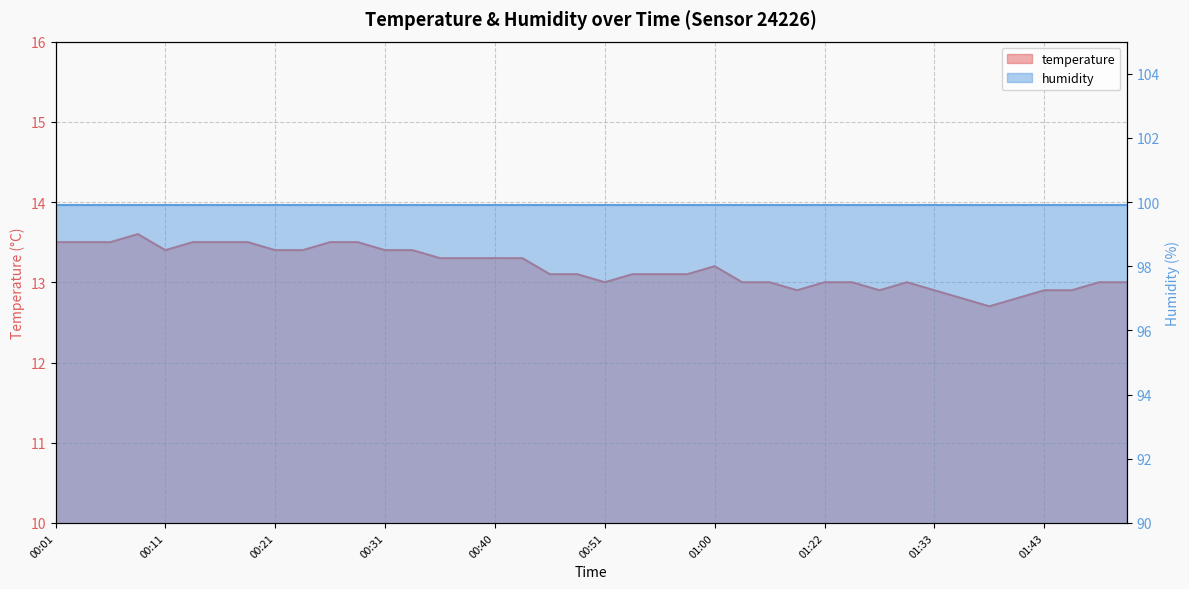

Is it true that the value at 01:00 is 18.2?

False